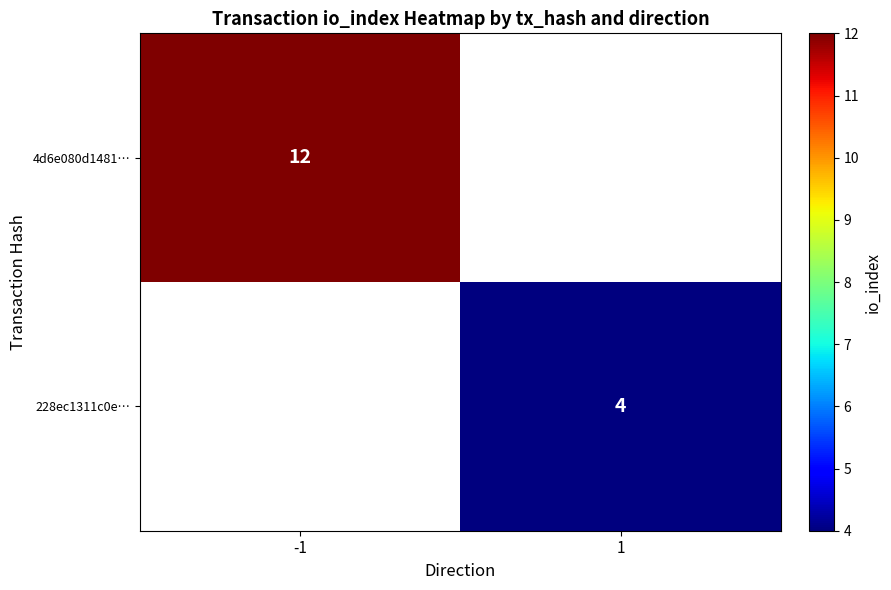

The 4d6e080d1481… series shows 12 at -1. True or false?

True